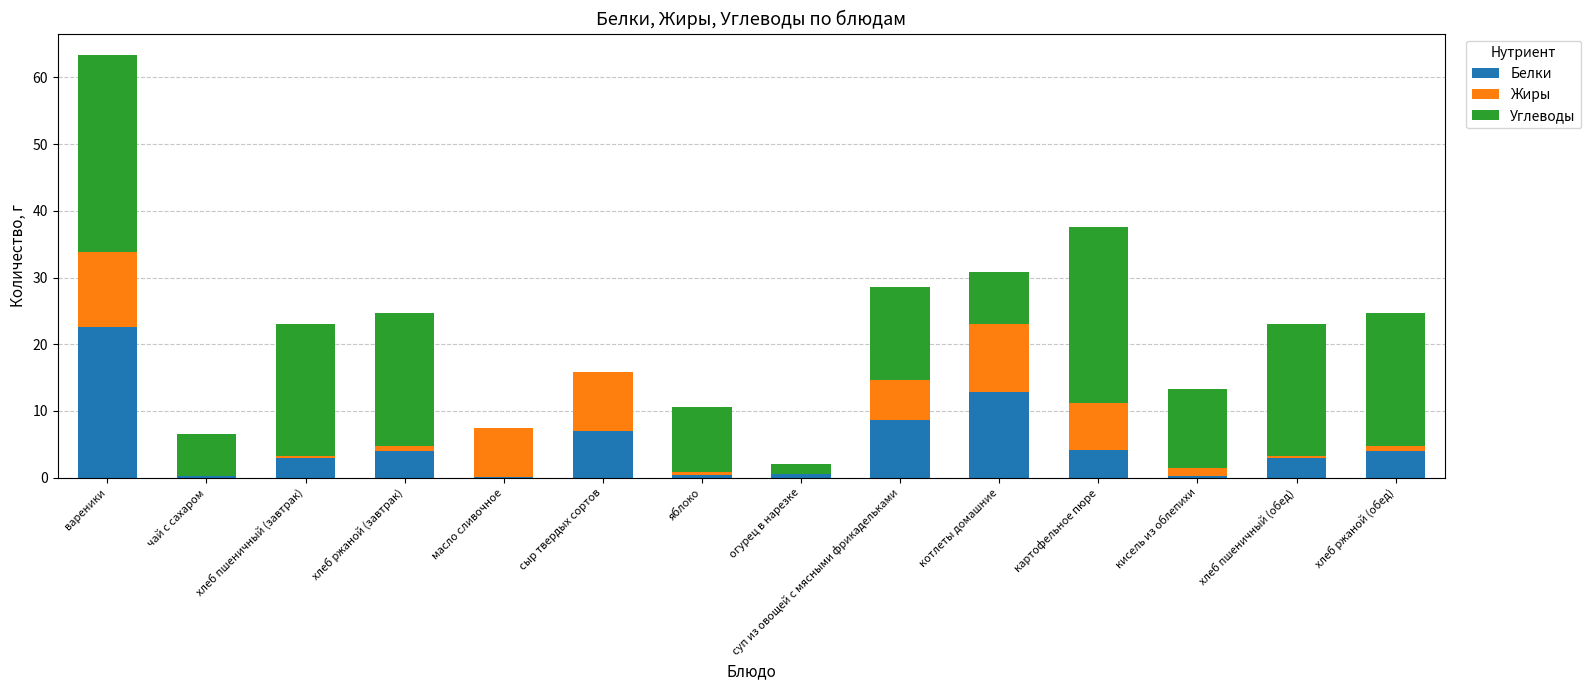

What is the highest value of the Белки series?

22.6